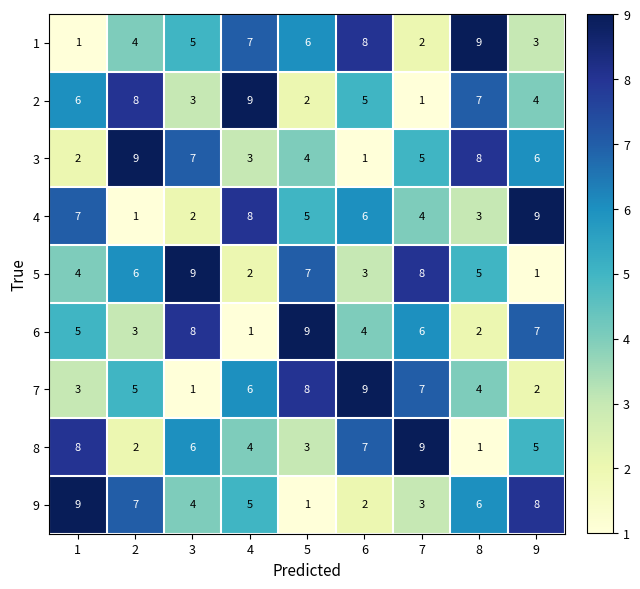

Rank the series at 1 from lowest to highest value.

1, 3, 7, 5, 6, 2, 4, 8, 9